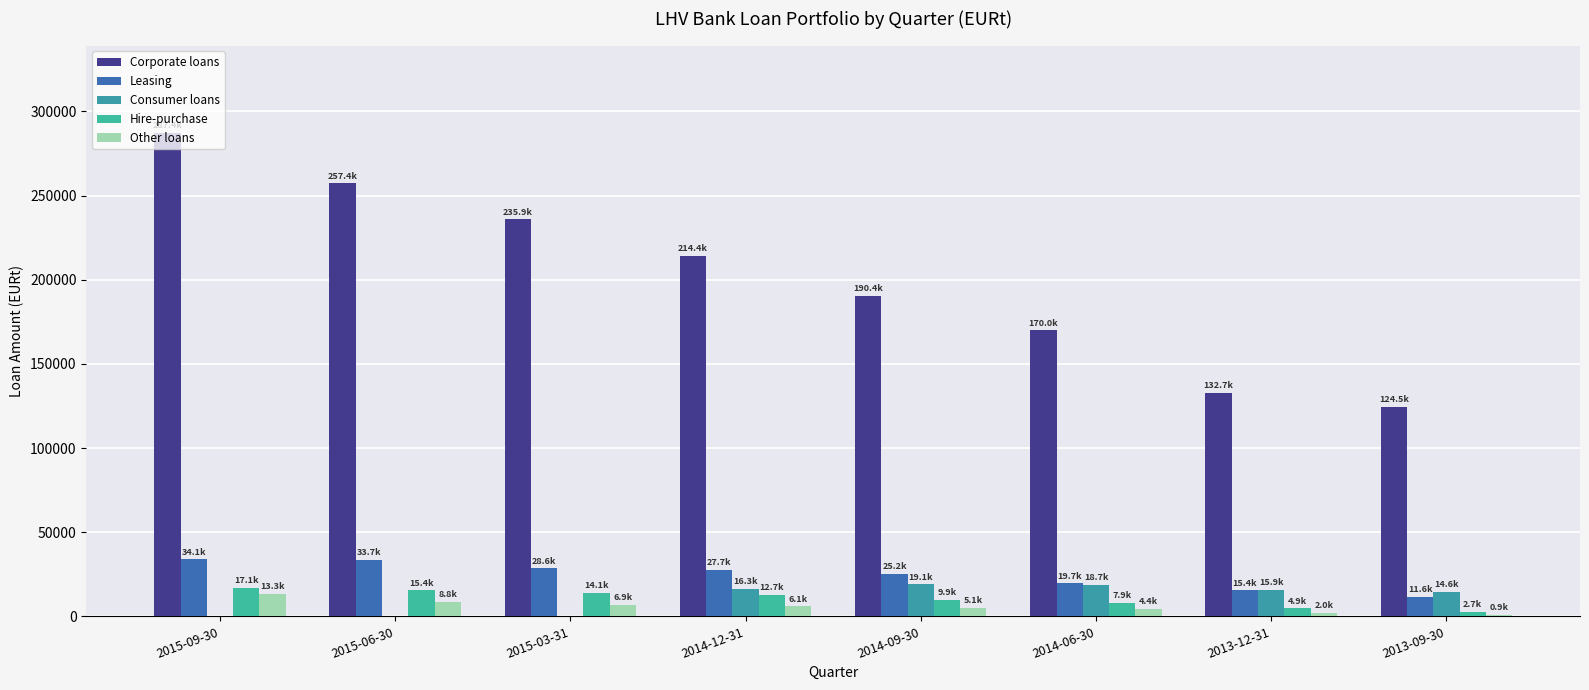

At which label is Consumer loans closest to 9553?

2013-09-30